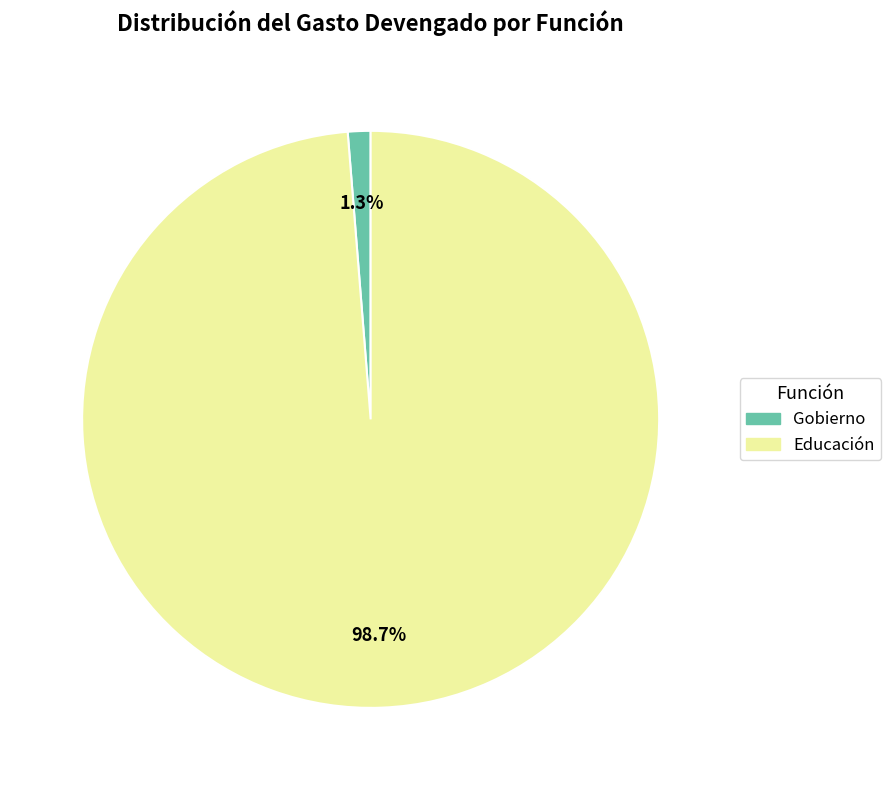

What is the largest slice in the pie chart?

Educación